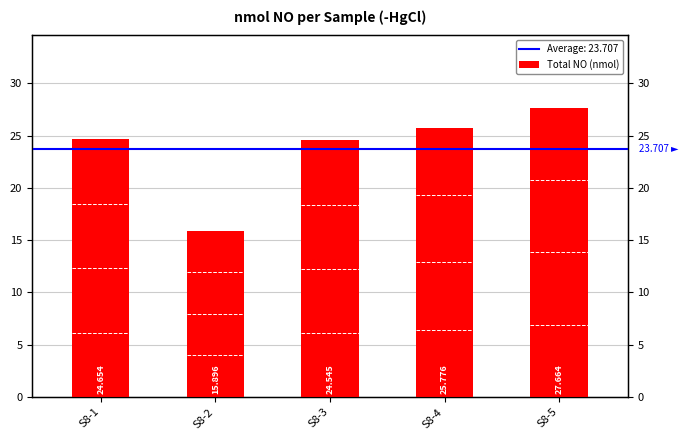

Reading left to right, what are all the values shown in this chart?

S8-1=24.7	S8-2=15.9	S8-3=24.5	S8-4=25.8	S8-5=27.7